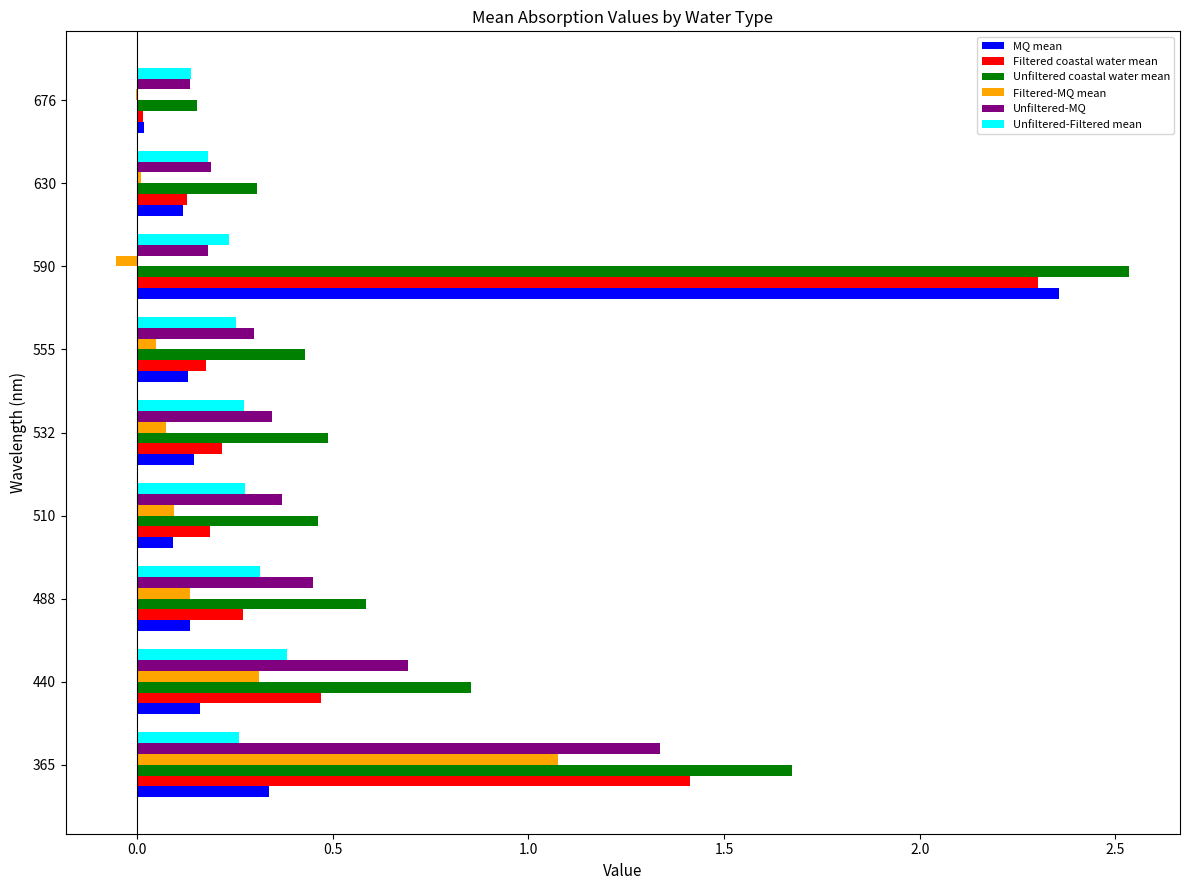

What is the average value of the Unfiltered coastal water mean series?

0.8